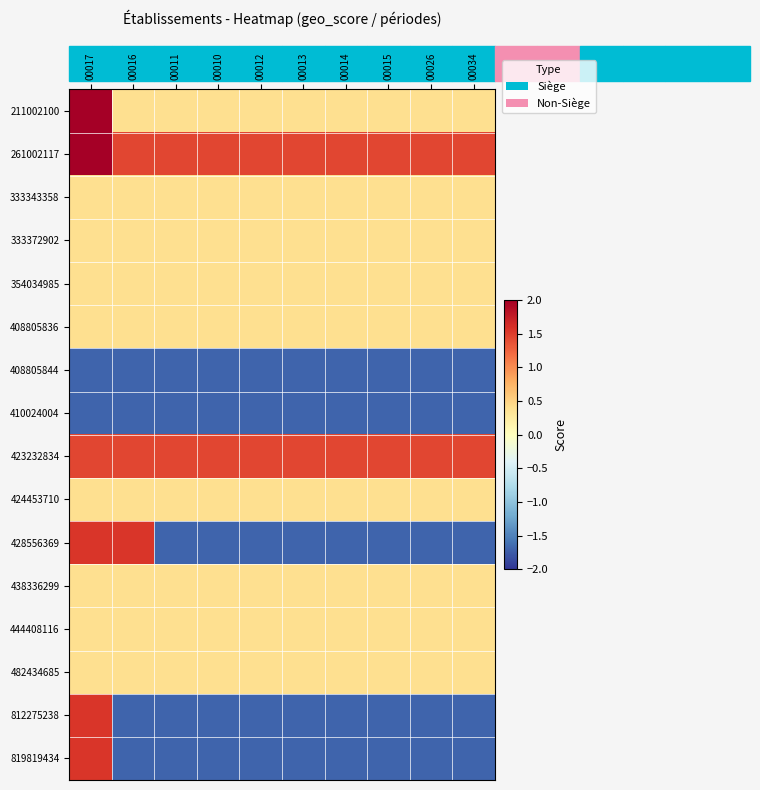

Between 00016 and 00026, which is larger?

00016